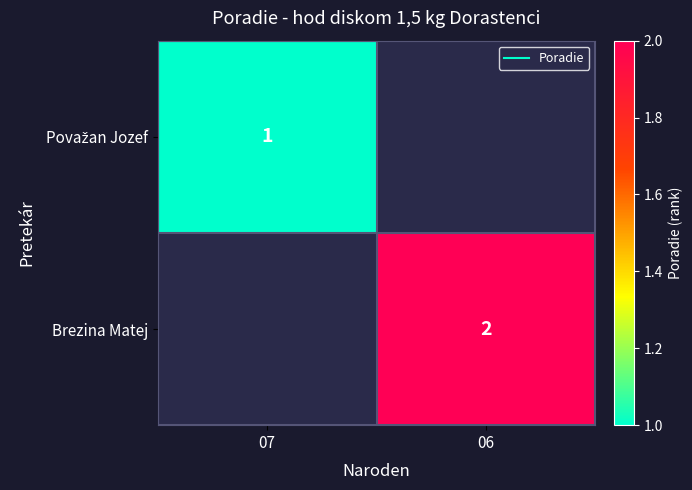

Which series has the widest spread of values?

Považan Jozef